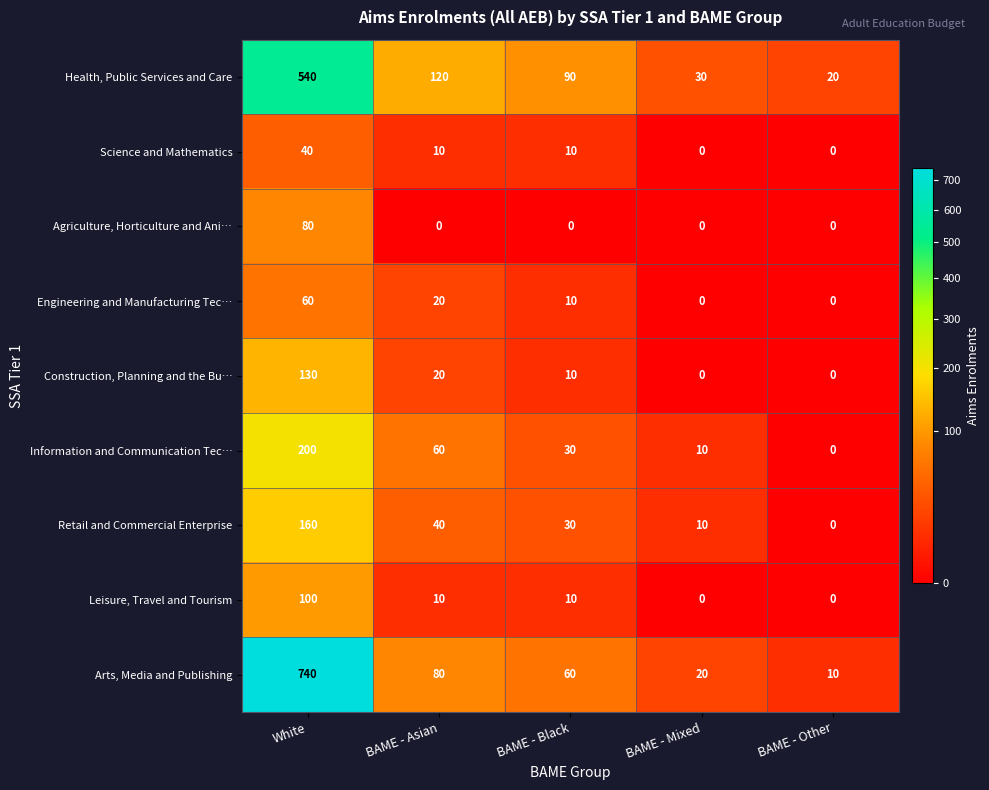

At which label does Retail and Commercial Enterprise reach its minimum?

BAME - Other